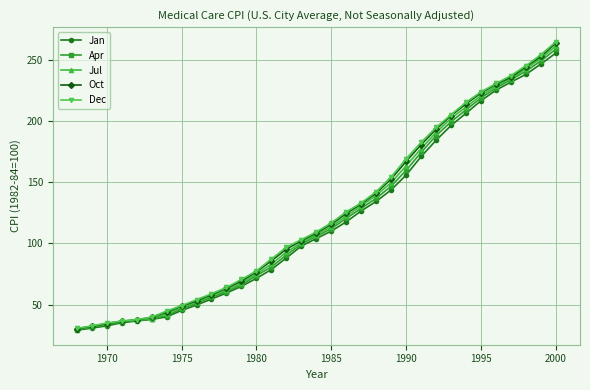

List the series in order of their overall mean, lowest first.

Jan, Apr, Jul, Oct, Dec